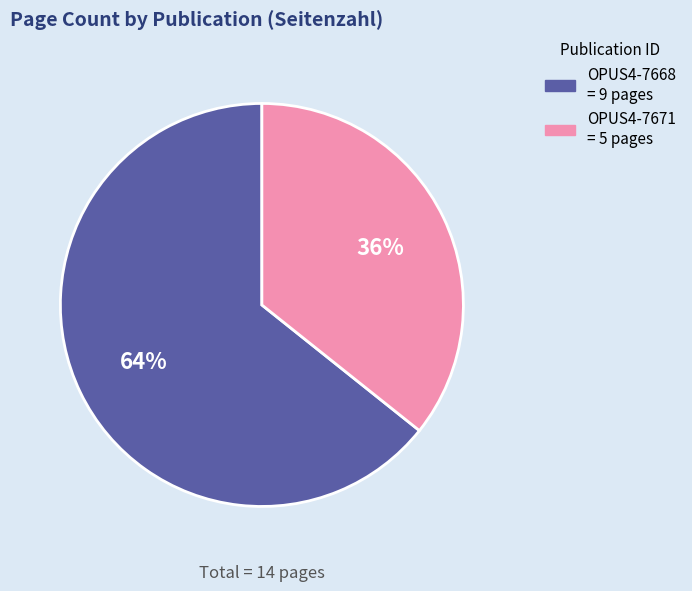

To the nearest percent, what is the average slice percentage?

50%